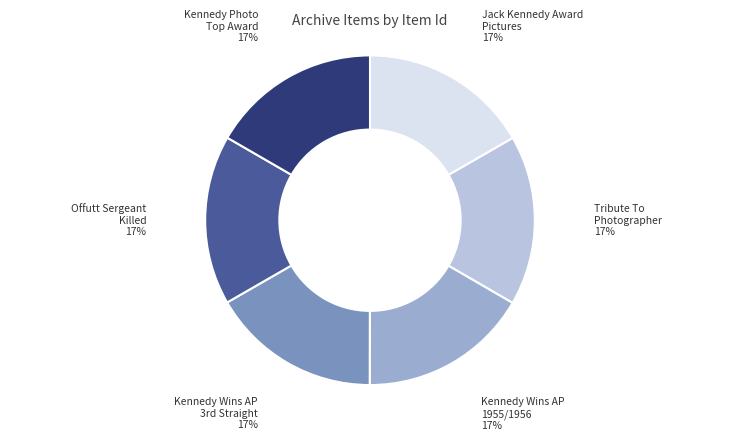

Do Tribute To Photographer and Offutt Sergeant Killed together represent more than half of the pie?

No